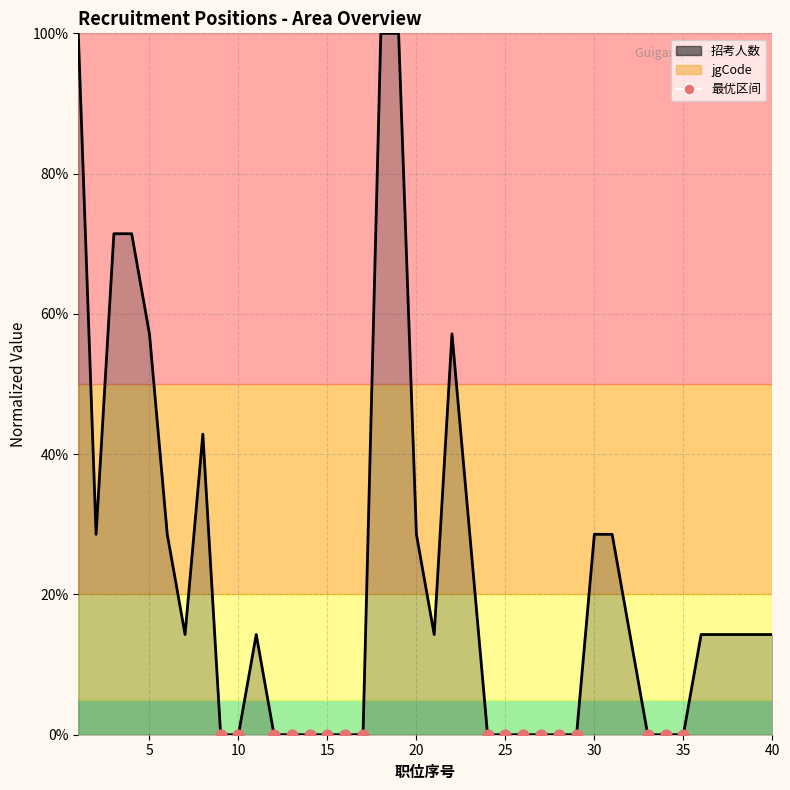

What is the change in value from 21 to 25?

-14.3